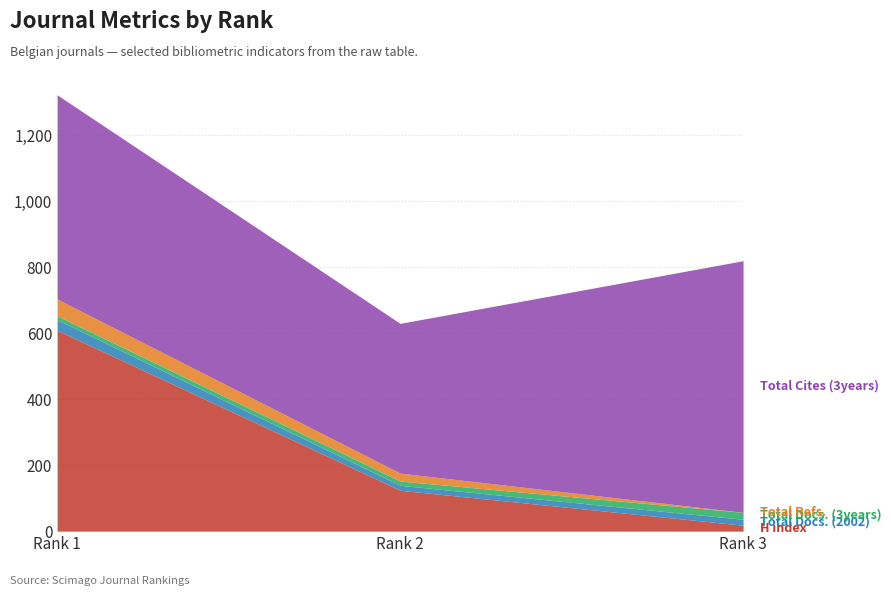

Which series changed the most between 2 and 3?

Total Cites (3years)